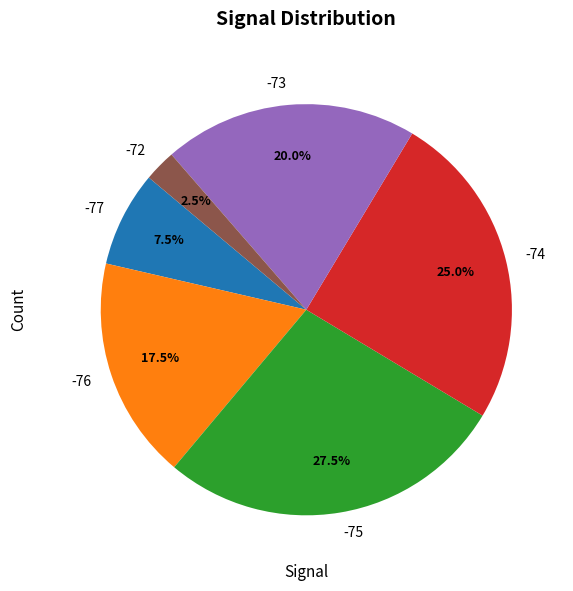

Which category has the biggest portion of the pie?

-75